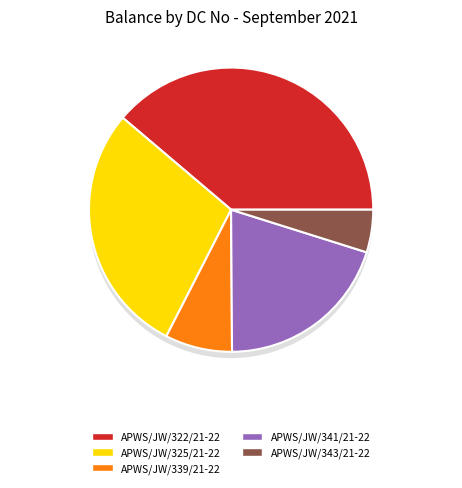

To the nearest percent, what percentage of the pie is APWS/JW/341/21-22?

20%